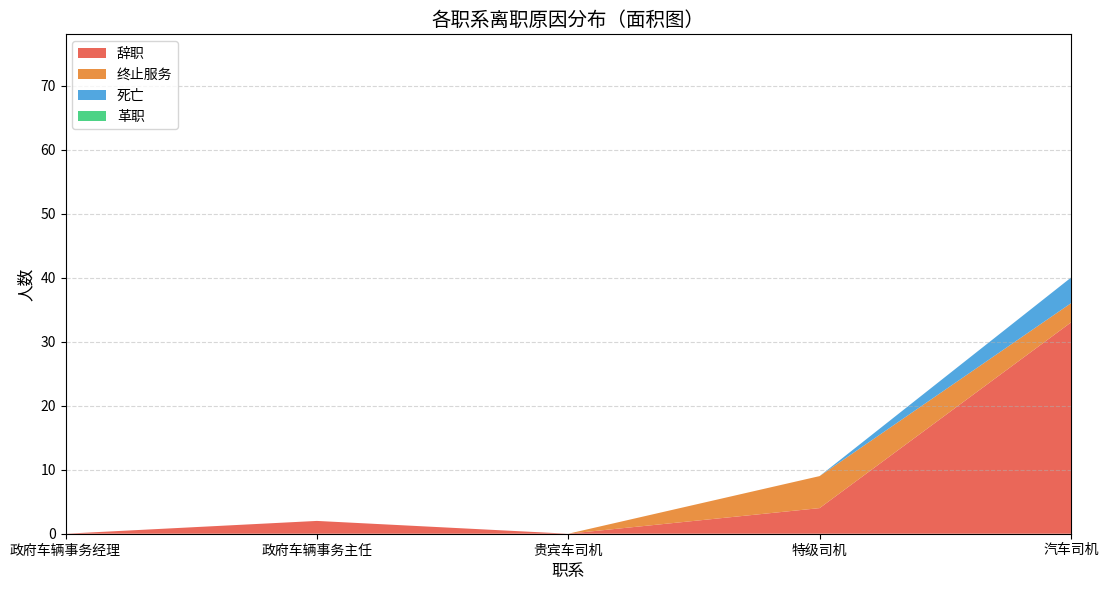

Where is 辞职 nearest to the value 16?

特级司机